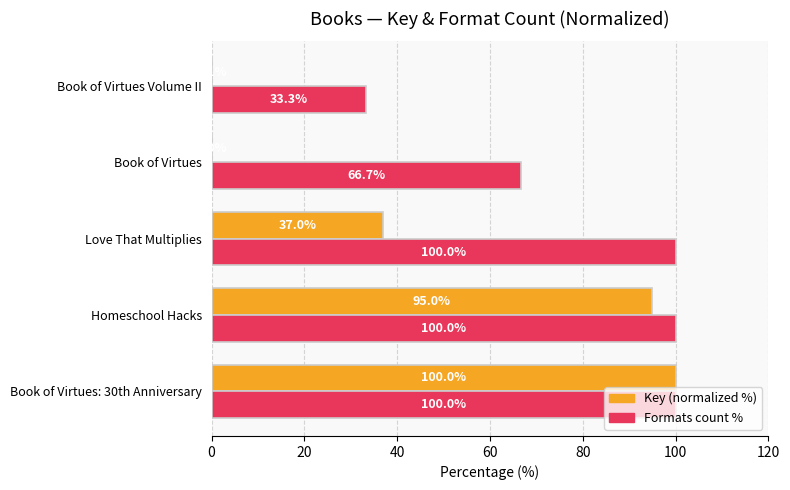

Is the value of Formats count % at Homeschool Hacks greater than the value of Key (normalized %) at Book of Virtues?

Yes